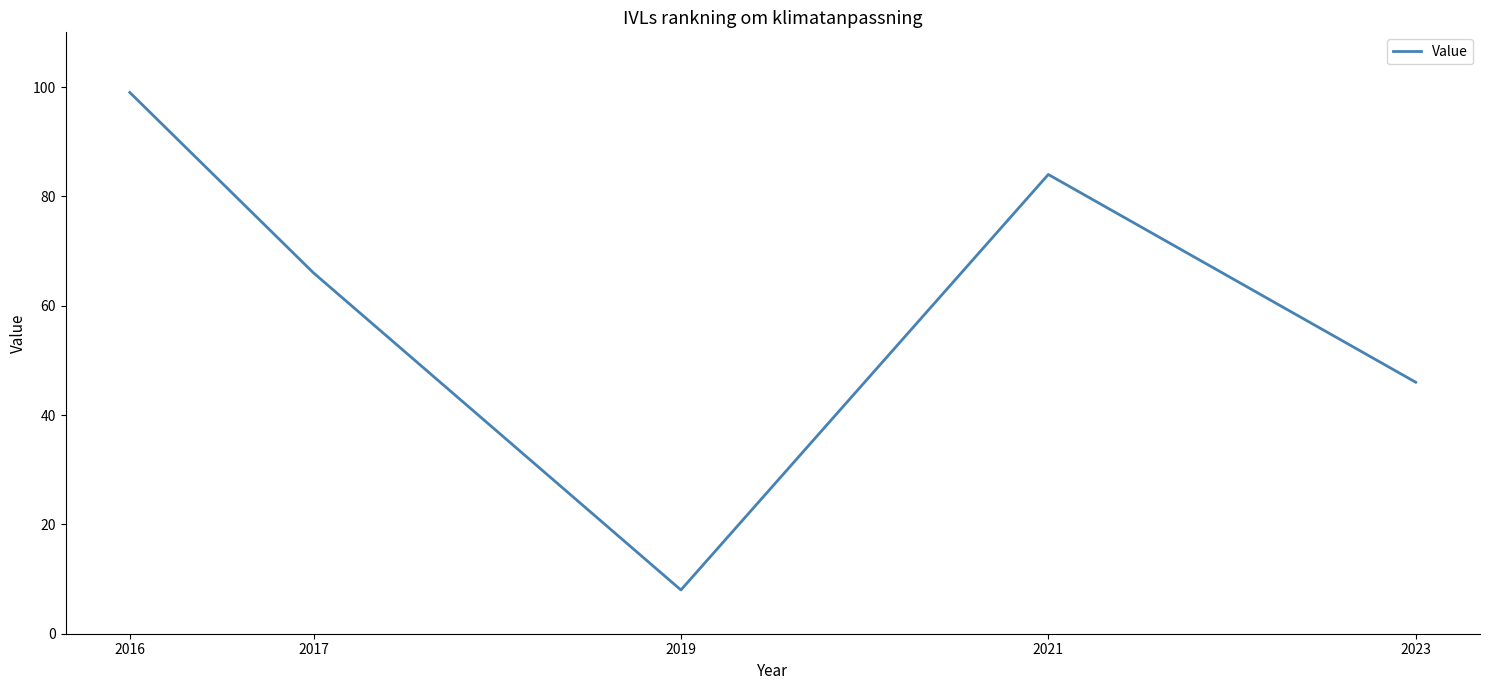

How many lines are shown in the chart?

1